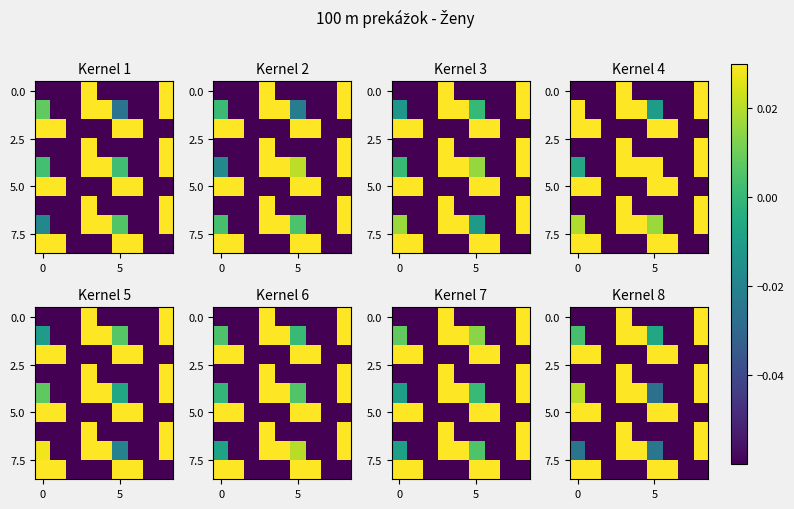

Which category has the lowest value across all series?

8